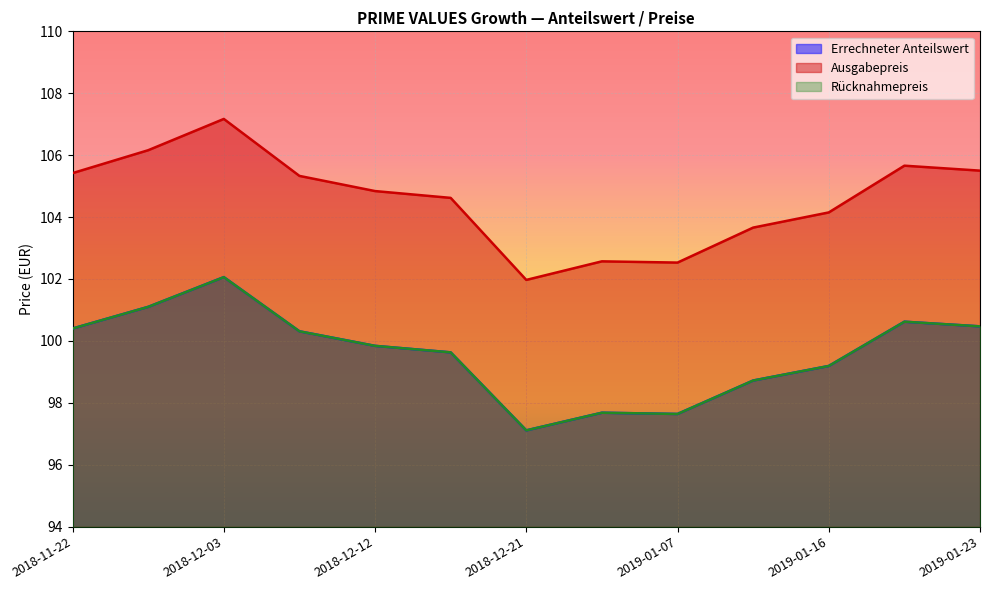

What position from the left is 2019-01-21?

12